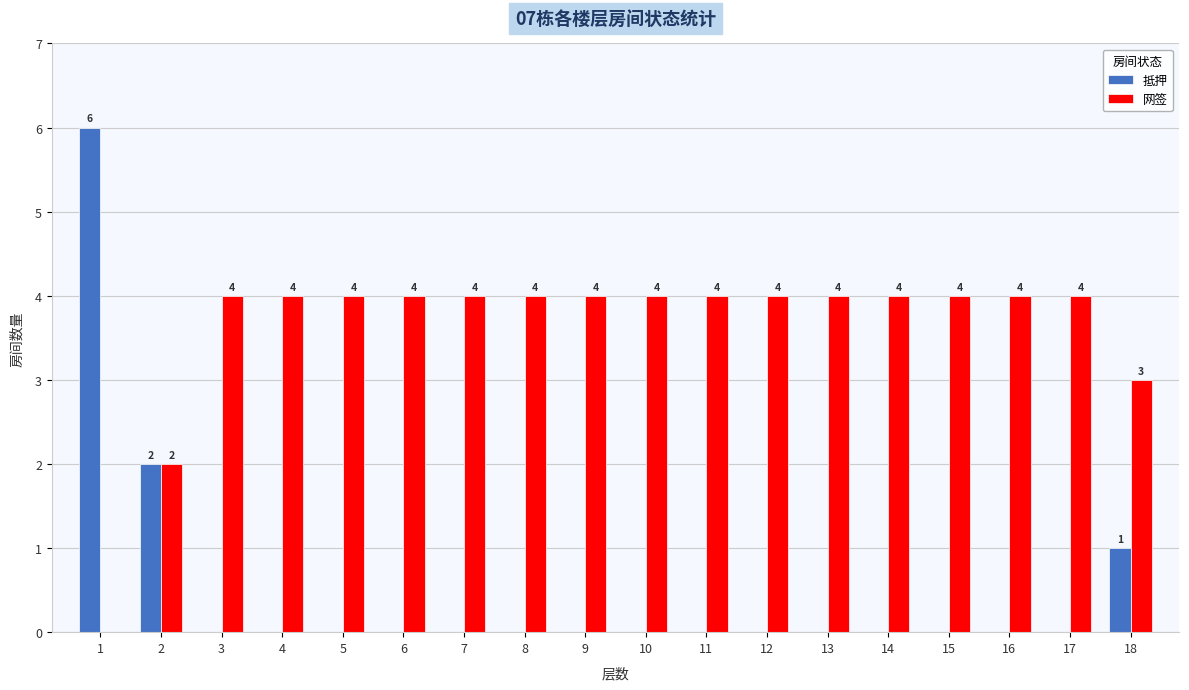

What is the sum of all 网签 values?

65